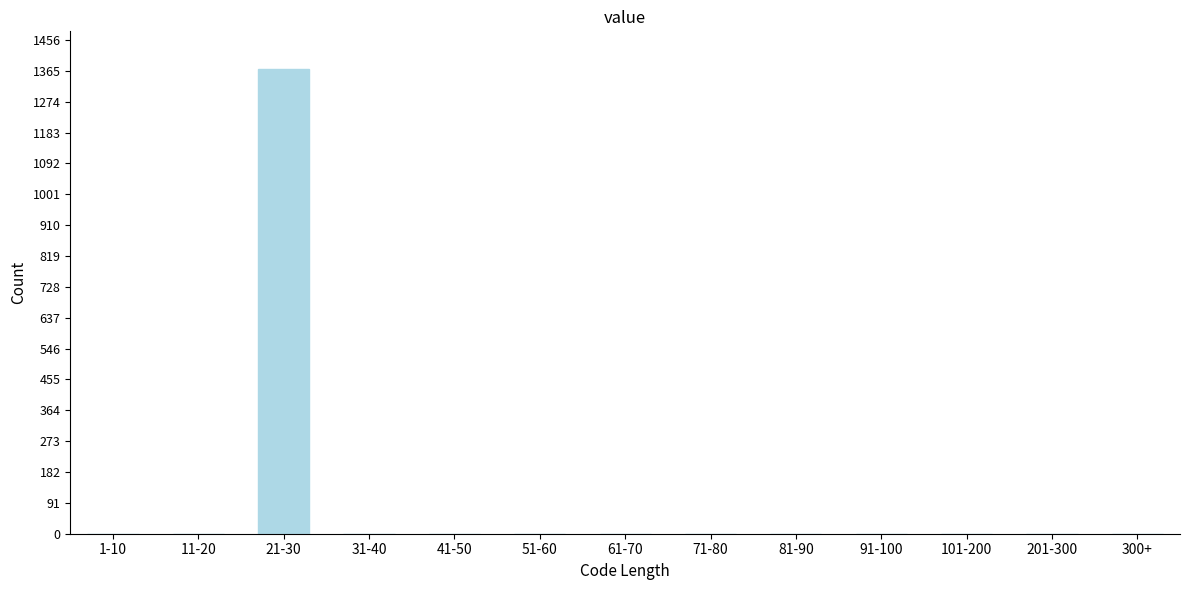

Reading right to left, list all the values displayed in this chart.

300+=0	201-300=0	101-200=0	91-100=0	81-90=0	71-80=0	61-70=0	51-60=0	41-50=0	31-40=0	21-30=1372	11-20=0	1-10=0